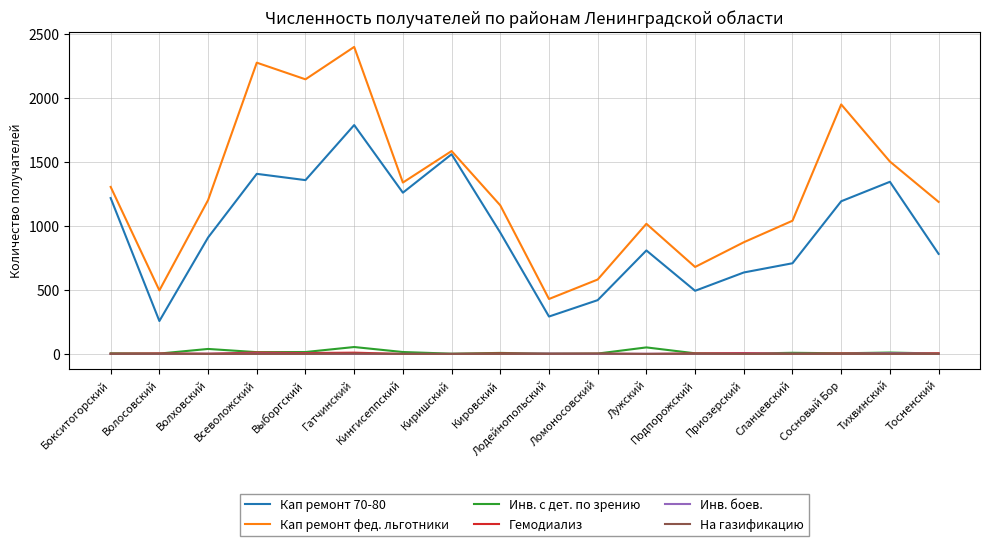

At which label does Инв. с дет. по зрению first exceed 8?

Волховский